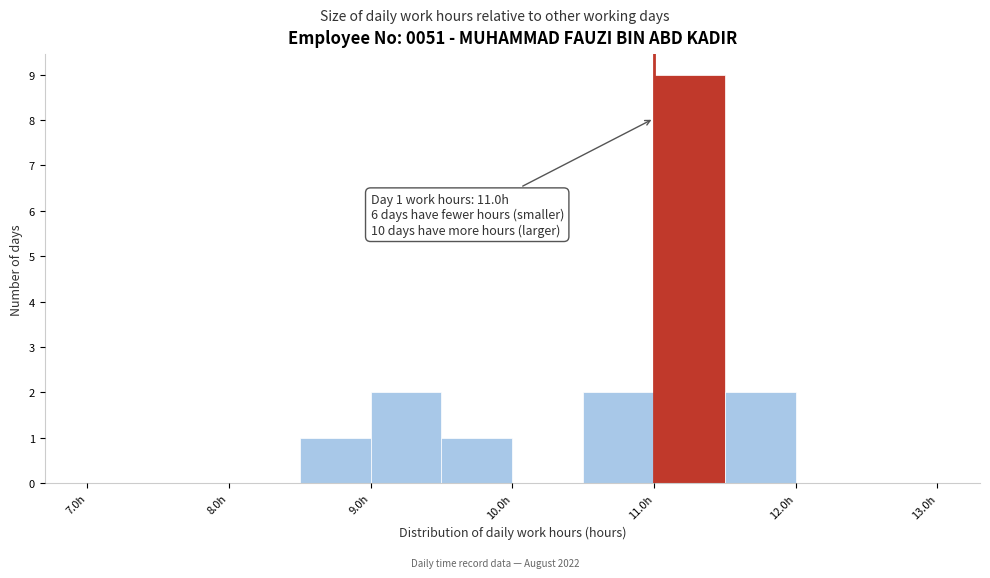

Over which range of the x-axis is the bar tallest?

11.0 to 11.5